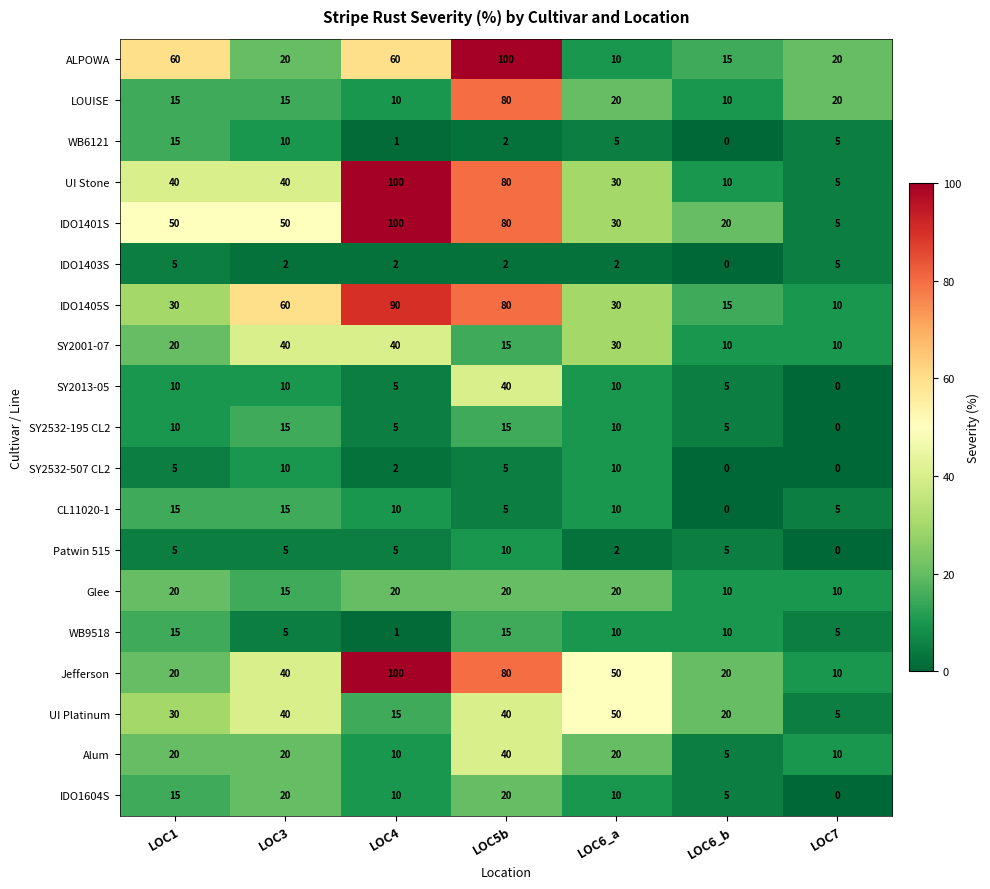

Which series has the largest total across all categories?

IDO1401S